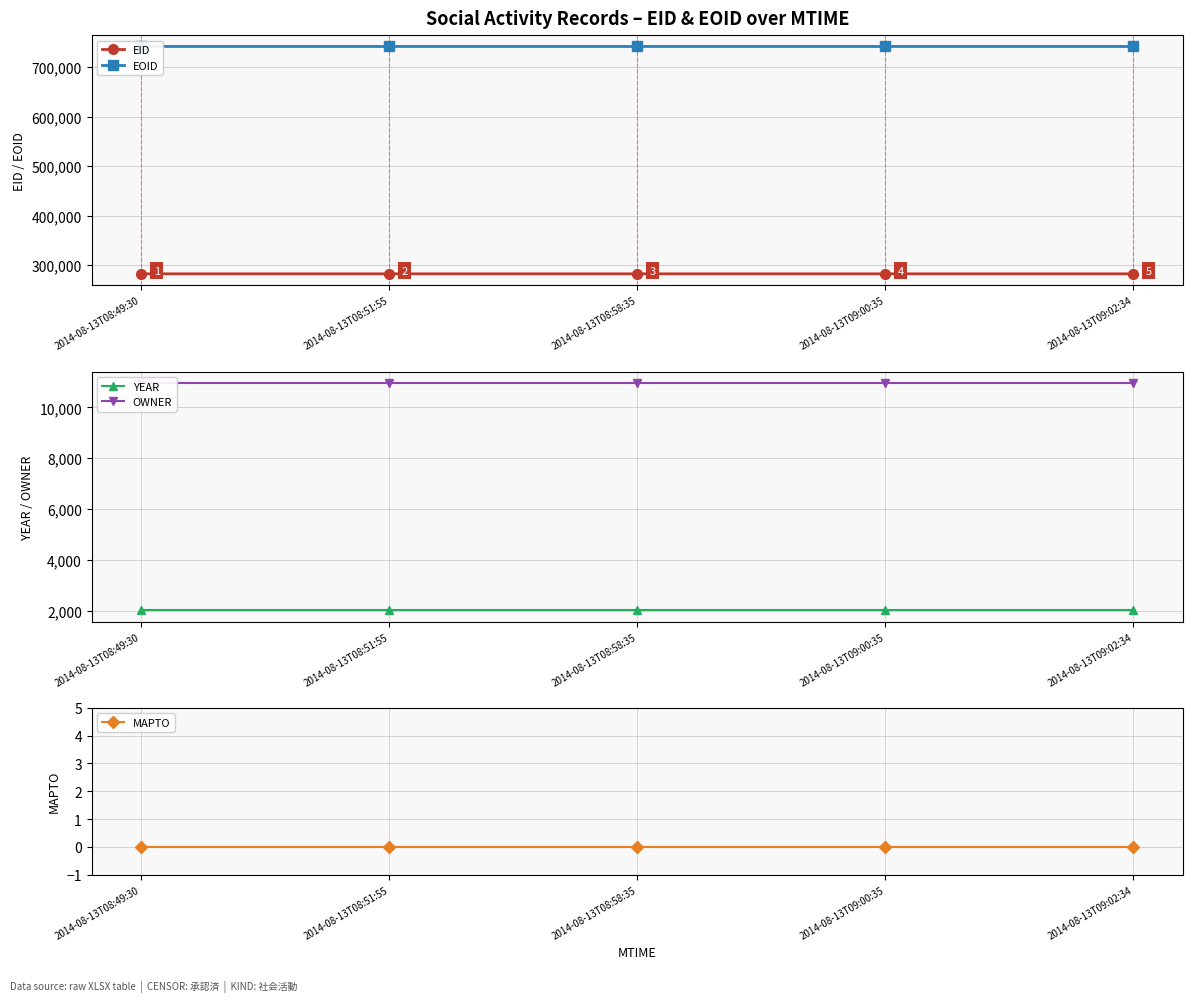

What is the value of the EID point at the 4th from the left?

282288